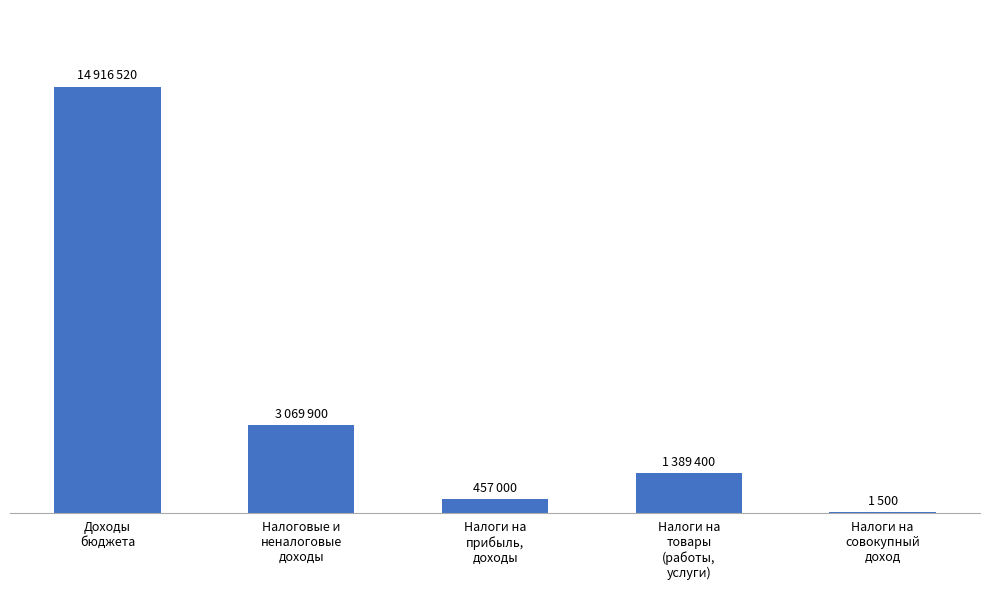

What is the sum of the values at Налоги на
совокупный
доход and Доходы
бюджета?

14918020